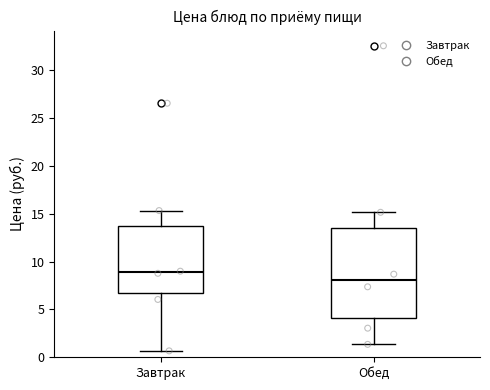

Reading left to right, transcribe this box plot: for each box, give where its median line is, the range the box spans, and where its two whiskers end, as read against the y-axis. The values are not printed on the chart, so give them approximately, as read against the axis.

Завтрак: median 9.0, box 6.5 to 13.5, whiskers 0.5 to 15.5
Обед: median 8.0, box 4.0 to 13.5, whiskers 1.5 to 15.0